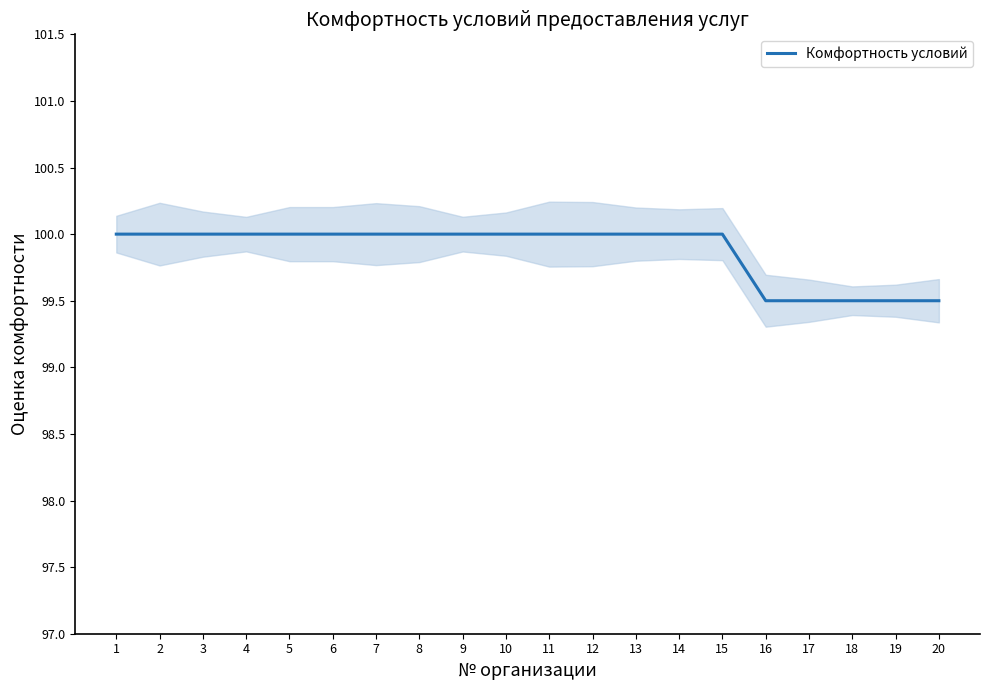

How many data points does each series have?

20